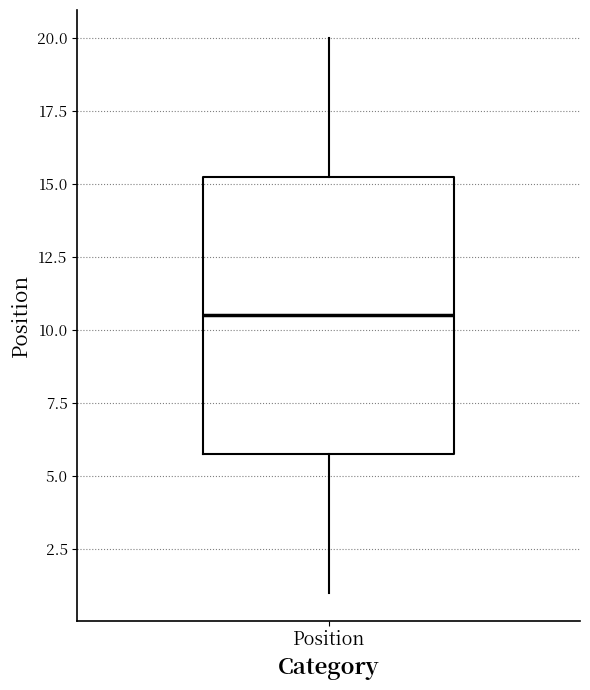

Read this box plot against the y-axis: the position of the median line, the range covered by the box, and the ends of both whiskers. The values are not printed on the chart, so give them approximately, as read against the axis.

median 10.5, box 6.0 to 15.5, whiskers 1.0 to 20.0